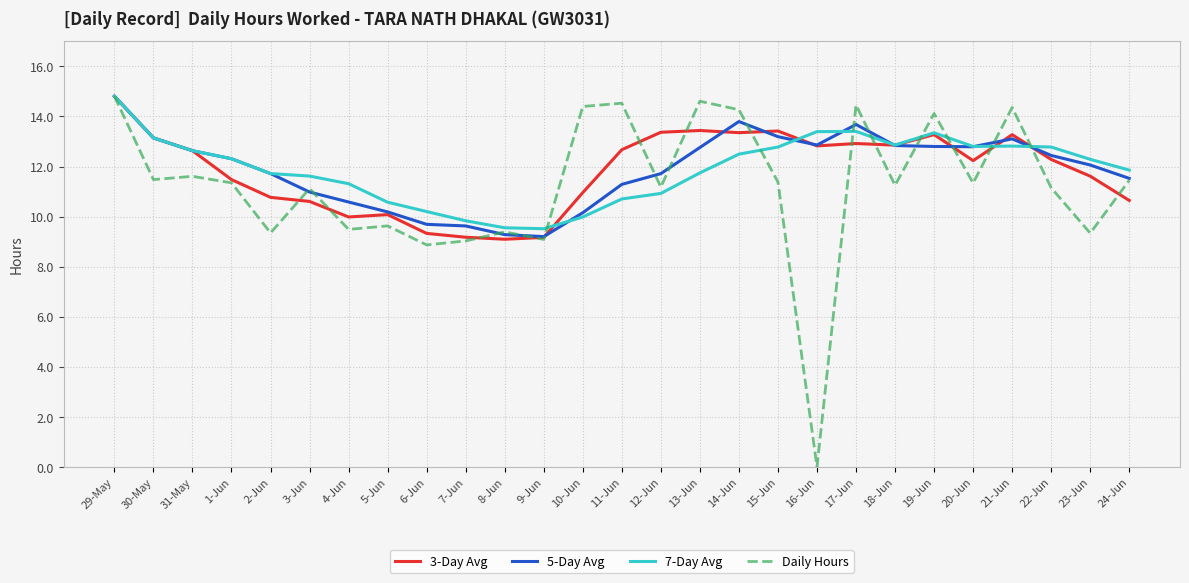

In 7-Day Avg, how many points are higher than both neighbors (excluding endpoints)?

3